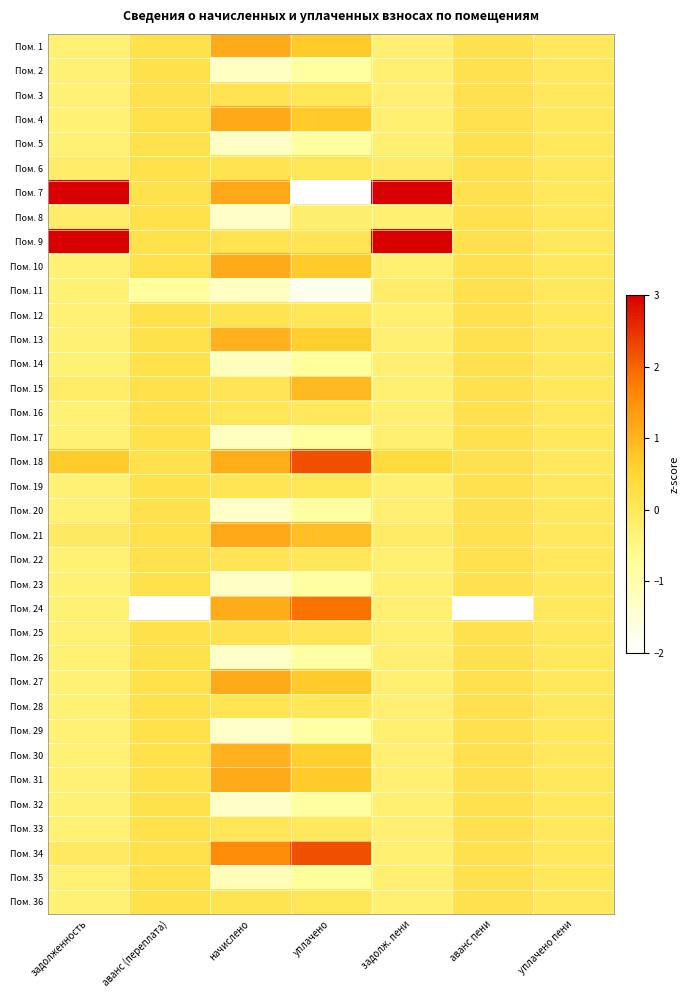

Reading left to right, list all the values displayed in this chart.

Пом. 1: задолженность=-0.3	аванс (переплата)=0.2	начислено=1.1	уплачено=0.7	задолж. пени=-0.3	аванс пени=0.2	уплачено пени=0.0
Пом. 2: задолженность=-0.3	аванс (переплата)=0.2	начислено=-1.3	уплачено=-0.8	задолж. пени=-0.3	аванс пени=0.2	уплачено пени=0.0
Пом. 3: задолженность=-0.3	аванс (переплата)=0.2	начислено=0.1	уплачено=0.1	задолж. пени=-0.3	аванс пени=0.2	уплачено пени=0.0
Пом. 4: задолженность=-0.3	аванс (переплата)=0.2	начислено=1.2	уплачено=0.7	задолж. пени=-0.3	аванс пени=0.2	уплачено пени=0.0
Пом. 5: задолженность=-0.3	аванс (переплата)=0.2	начислено=-1.3	уплачено=-0.9	задолж. пени=-0.3	аванс пени=0.2	уплачено пени=0.0
Пом. 6: задолженность=-0.1	аванс (переплата)=0.2	начислено=0.2	уплачено=0.1	задолж. пени=-0.1	аванс пени=0.2	уплачено пени=0.0
Пом. 7: задолженность=4.4	аванс (переплата)=0.2	начислено=1.2	уплачено=-2.8	задолж. пени=4.7	аванс пени=0.2	уплачено пени=0.0
Пом. 8: задолженность=-0.2	аванс (переплата)=0.2	начислено=-1.3	уплачено=-0.2	задолж. пени=-0.3	аванс пени=0.2	уплачено пени=0.0
Пом. 9: задолженность=3.7	аванс (переплата)=0.2	начислено=0.1	уплачено=0.1	задолж. пени=3.4	аванс пени=0.2	уплачено пени=0.0
Пом. 10: задолженность=-0.3	аванс (переплата)=0.2	начислено=1.1	уплачено=0.7	задолж. пени=-0.3	аванс пени=0.2	уплачено пени=0.0
Пом. 11: задолженность=-0.3	аванс (переплата)=-0.8	начислено=-1.3	уплачено=-1.8	задолж. пени=-0.2	аванс пени=0.2	уплачено пени=0.0
Пом. 12: задолженность=-0.3	аванс (переплата)=0.2	начислено=0.1	уплачено=0.0	задолж. пени=-0.3	аванс пени=0.2	уплачено пени=0.0
Пом. 13: задолженность=-0.3	аванс (переплата)=0.2	начислено=1.0	уплачено=0.6	задолж. пени=-0.3	аванс пени=0.2	уплачено пени=0.0
Пом. 14: задолженность=-0.3	аванс (переплата)=0.2	начислено=-1.2	уплачено=-0.8	задолж. пени=-0.3	аванс пени=0.2	уплачено пени=0.0
Пом. 15: задолженность=-0.1	аванс (переплата)=0.2	начислено=0.1	уплачено=0.9	задолж. пени=-0.3	аванс пени=0.2	уплачено пени=0.0
Пом. 16: задолженность=-0.3	аванс (переплата)=0.2	начислено=0.1	уплачено=0.0	задолж. пени=-0.3	аванс пени=0.2	уплачено пени=0.0
Пом. 17: задолженность=-0.3	аванс (переплата)=0.2	начислено=-1.2	уплачено=-0.8	задолж. пени=-0.3	аванс пени=0.2	уплачено пени=0.0
Пом. 18: задолженность=0.7	аванс (переплата)=0.2	начислено=1.1	уплачено=2.2	задолж. пени=0.4	аванс пени=0.2	уплачено пени=0.0
Пом. 19: задолженность=-0.3	аванс (переплата)=0.2	начислено=0.1	уплачено=0.0	задолж. пени=-0.3	аванс пени=0.2	уплачено пени=0.0
Пом. 20: задолженность=-0.3	аванс (переплата)=0.2	начислено=-1.3	уплачено=-0.9	задолж. пени=-0.3	аванс пени=0.2	уплачено пени=0.0
Пом. 21: задолженность=-0.1	аванс (переплата)=0.2	начислено=1.2	уплачено=0.9	задолж. пени=-0.1	аванс пени=0.2	уплачено пени=0.0
Пом. 22: задолженность=-0.3	аванс (переплата)=0.2	начислено=0.1	уплачено=0.0	задолж. пени=-0.3	аванс пени=0.2	уплачено пени=0.0
Пом. 23: задолженность=-0.3	аванс (переплата)=0.2	начислено=-1.3	уплачено=-0.9	задолж. пени=-0.3	аванс пени=0.2	уплачено пени=0.0
Пом. 24: задолженность=-0.3	аванс (переплата)=-5.8	начислено=1.1	уплачено=1.9	задолж. пени=-0.3	аванс пени=-5.9	уплачено пени=0.0
Пом. 25: задолженность=-0.3	аванс (переплата)=0.2	начислено=0.2	уплачено=0.1	задолж. пени=-0.3	аванс пени=0.2	уплачено пени=0.0
Пом. 26: задолженность=-0.3	аванс (переплата)=0.2	начислено=-1.3	уплачено=-0.9	задолж. пени=-0.3	аванс пени=0.2	уплачено пени=0.0
Пом. 27: задолженность=-0.3	аванс (переплата)=0.2	начислено=1.1	уплачено=0.7	задолж. пени=-0.3	аванс пени=0.2	уплачено пени=0.0
Пом. 28: задолженность=-0.3	аванс (переплата)=0.2	начислено=0.1	уплачено=0.0	задолж. пени=-0.3	аванс пени=0.2	уплачено пени=0.0
Пом. 29: задолженность=-0.3	аванс (переплата)=0.2	начислено=-1.3	уплачено=-0.9	задолж. пени=-0.3	аванс пени=0.2	уплачено пени=0.0
Пом. 30: задолженность=-0.3	аванс (переплата)=0.2	начислено=1.0	уплачено=0.6	задолж. пени=-0.3	аванс пени=0.2	уплачено пени=0.0
Пом. 31: задолженность=-0.3	аванс (переплата)=0.2	начислено=1.1	уплачено=0.7	задолж. пени=-0.3	аванс пени=0.2	уплачено пени=0.0
Пом. 32: задолженность=-0.3	аванс (переплата)=0.2	начислено=-1.3	уплачено=-0.9	задолж. пени=-0.3	аванс пени=0.2	уплачено пени=0.0
Пом. 33: задолженность=-0.3	аванс (переплата)=0.2	начислено=0.1	уплачено=-0.0	задолж. пени=-0.3	аванс пени=0.2	уплачено пени=0.0
Пом. 34: задолженность=-0.1	аванс (переплата)=0.2	начислено=1.6	уплачено=2.2	задолж. пени=-0.3	аванс пени=0.2	уплачено пени=0.0
Пом. 35: задолженность=-0.3	аванс (переплата)=0.2	начислено=-1.2	уплачено=-0.8	задолж. пени=-0.3	аванс пени=0.2	уплачено пени=0.0
Пом. 36: задолженность=-0.3	аванс (переплата)=0.2	начислено=0.1	уплачено=0.0	задолж. пени=-0.3	аванс пени=0.2	уплачено пени=0.0